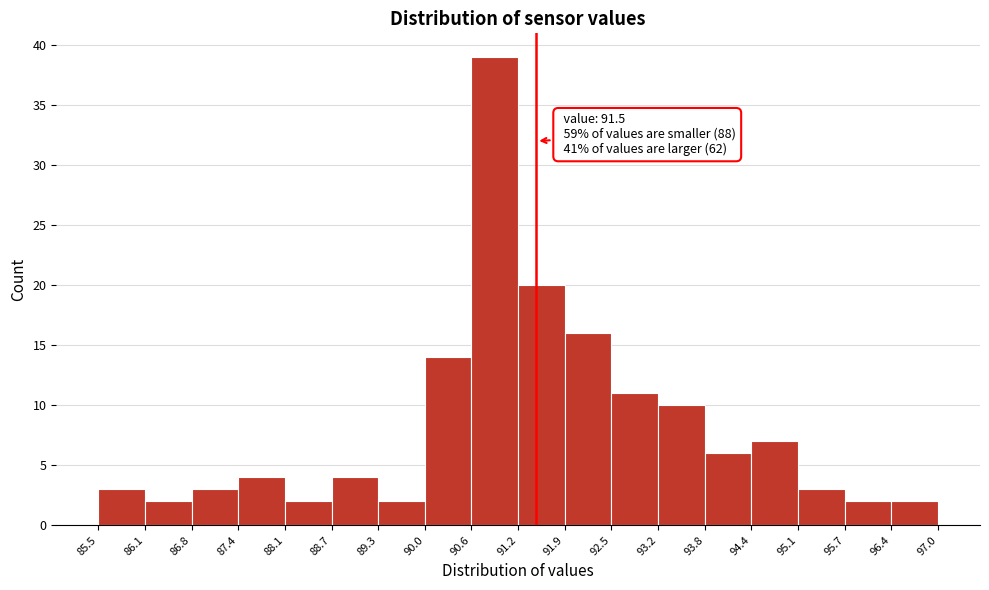

Over which range of the x-axis is the bar tallest?

90.6 to 91.2